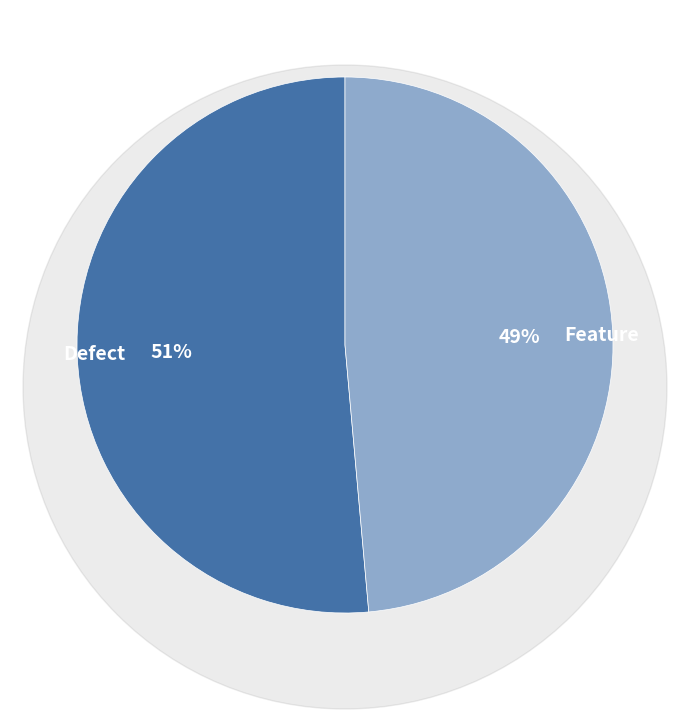

Is Defect the majority of the pie?

Yes